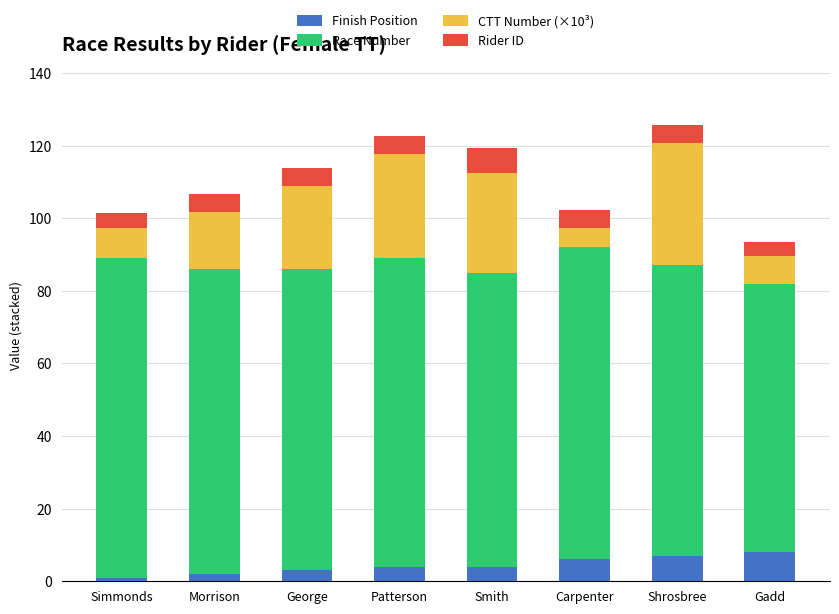

Are the bars horizontal?

No